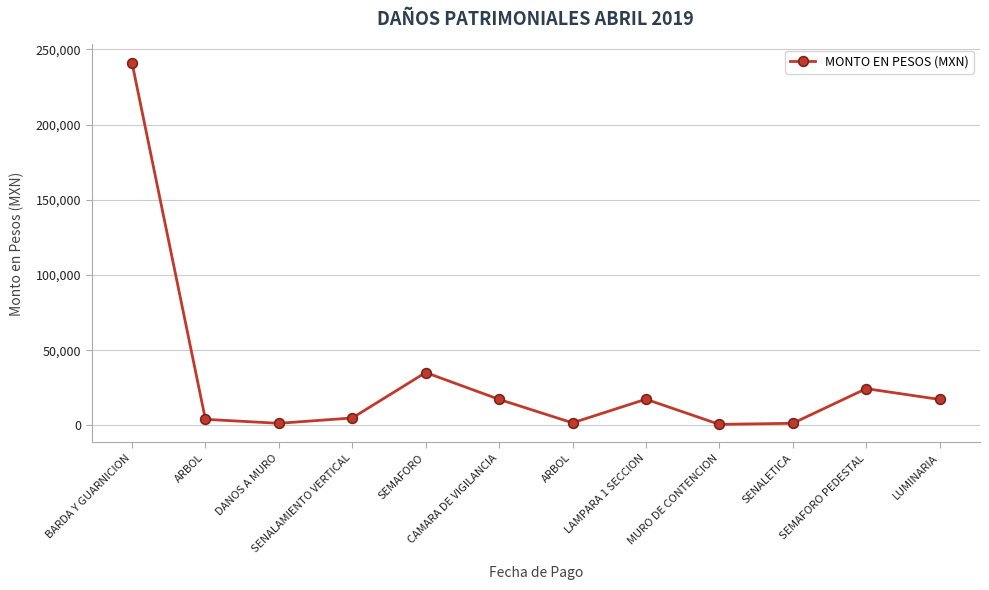

What is the smallest value displayed?

672.7